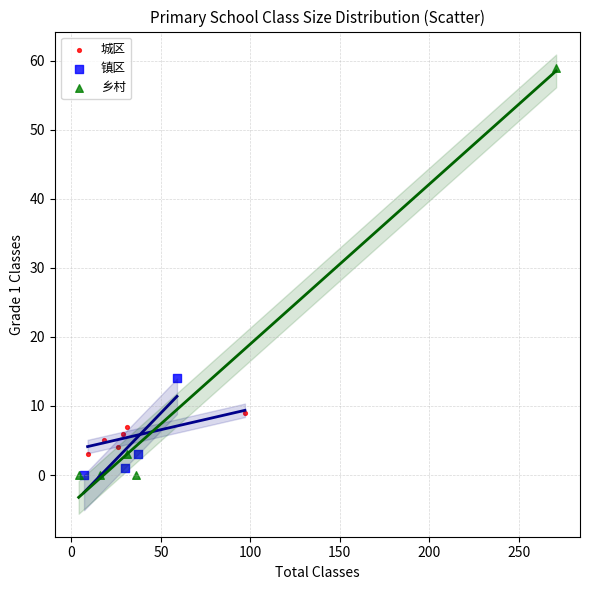

Which series reaches the maximum Y coordinate?

乡村